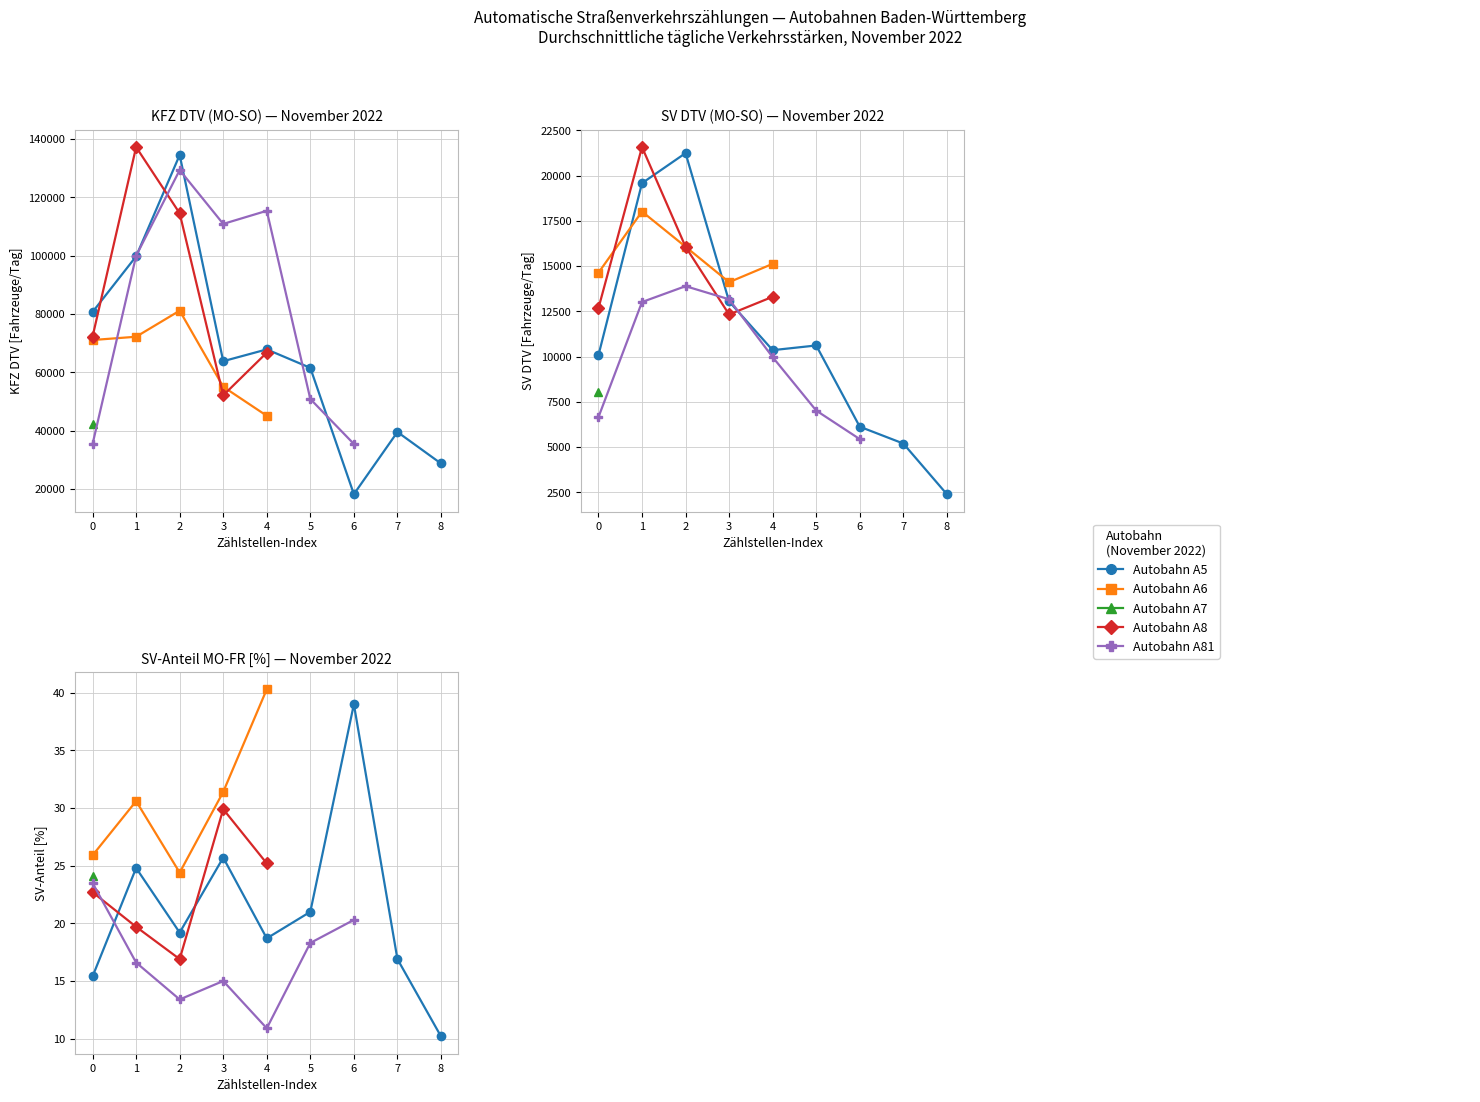

Reading left to right, what are all the values shown in this chart?

A5: 0=80700	1=99795	2=134578	3=63814	4=67863	5=61526	6=18169	7=39510	8=28705
A6: 0=71078	1=72204	2=81152	3=55039	4=45077	5=0	6=0	7=0	8=0
A7: 0=42103	1=0	2=0	3=0	4=0	5=0	6=0	7=0	8=0
A8: 0=72260	1=137300	2=114577	3=52083	4=66744	5=0	6=0	7=0	8=0
A81: 0=35374	1=99976	2=129411	3=110931	4=115431	5=50837	6=35400	7=0	8=0